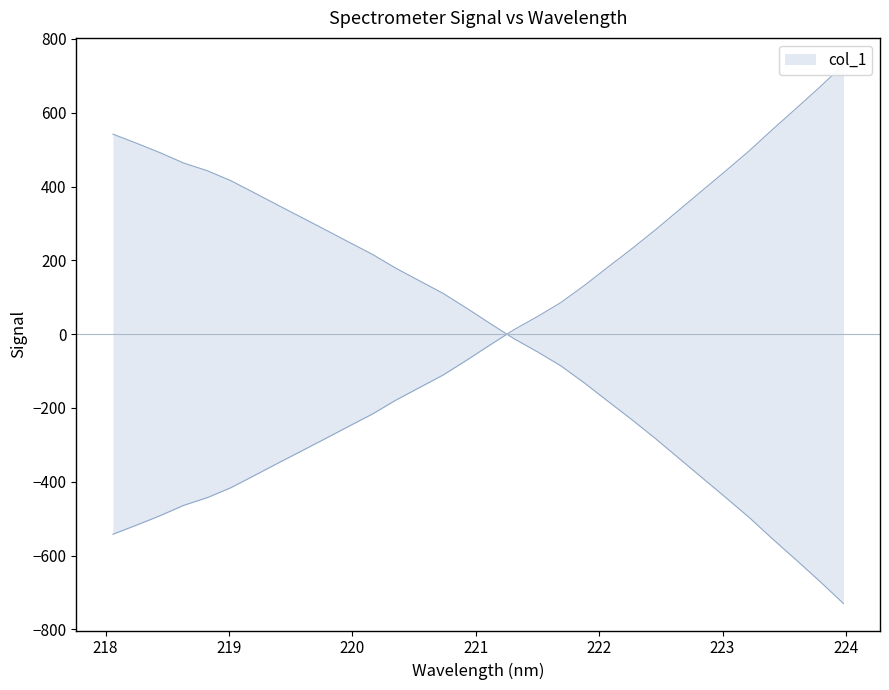

Between 223.9802 and 218.6332, which is larger?

223.9802